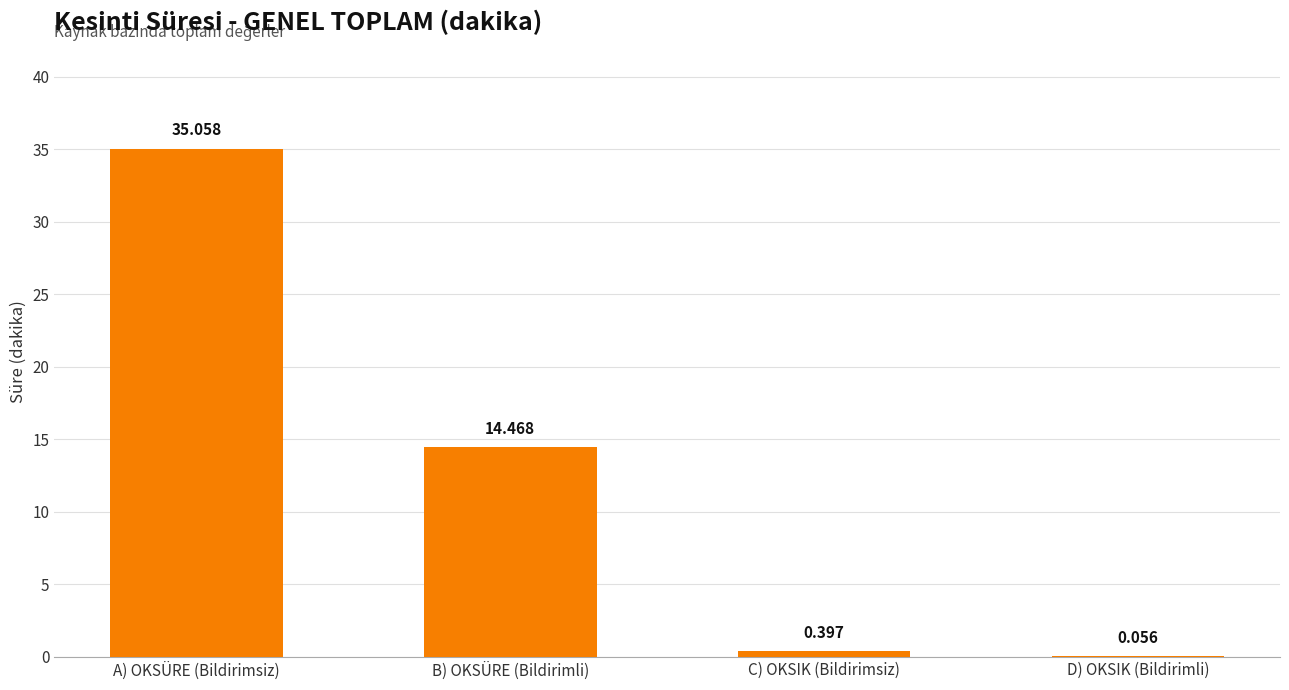

Where does the data first go above 14?

A) OKSÜRE (Bildirimsiz)